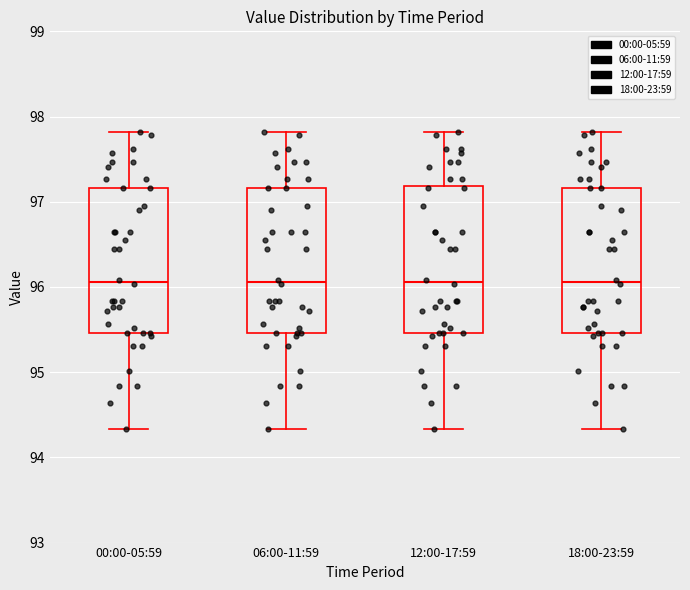

Where does the lower whisker of the box for 18:00-23:59 end on the y-axis? The values are not printed on the chart, so give them approximately, as read against the axis.

94.3